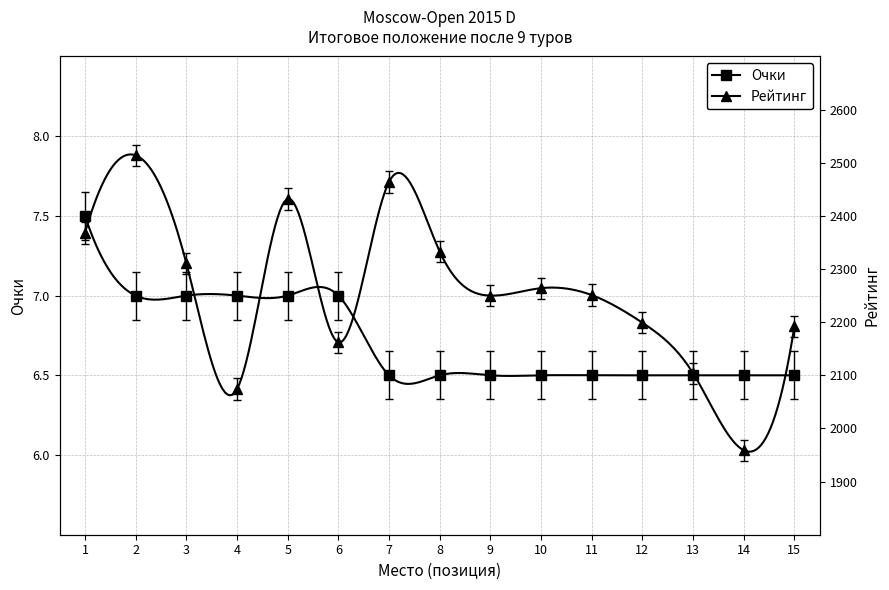

Rank the series by their maximum value, from lowest to highest.

Очки, Рейтинг